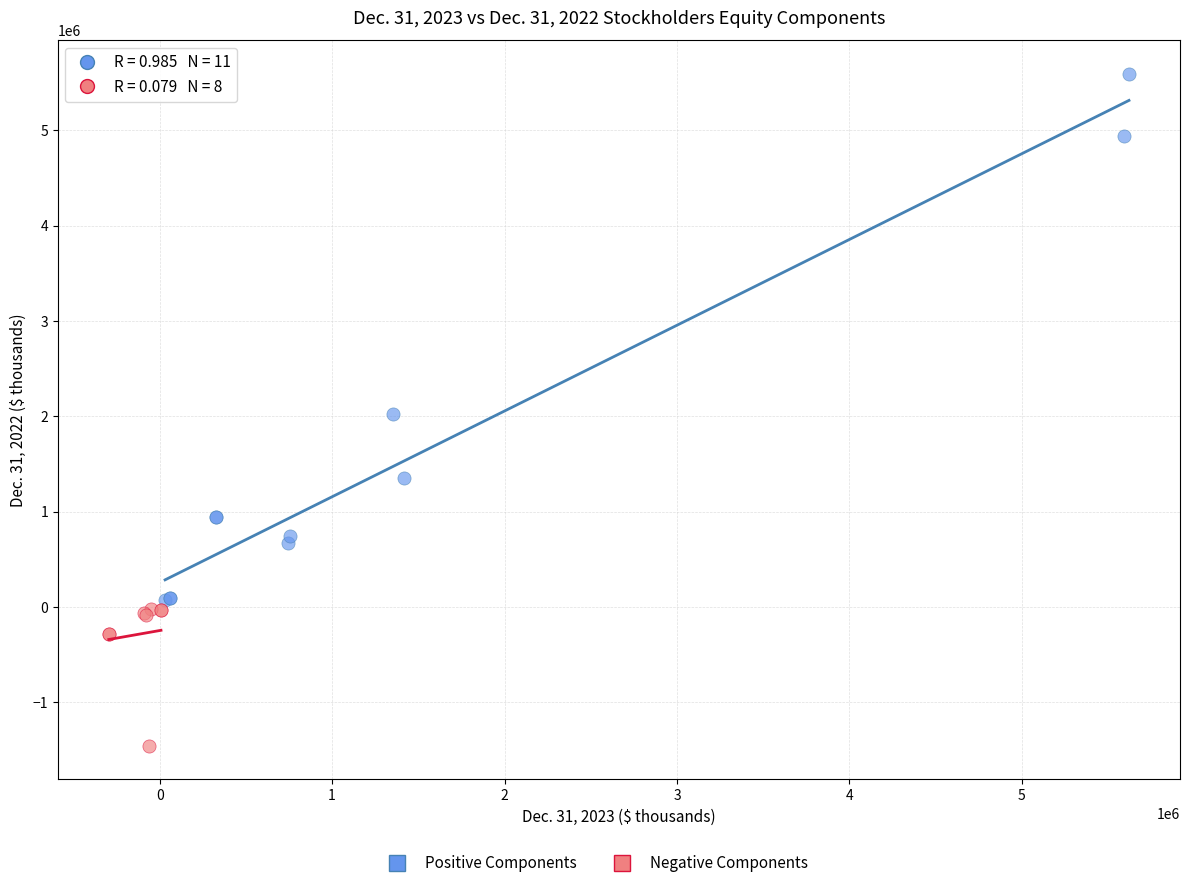

Which series contains the lowest Y value?

Negative Components